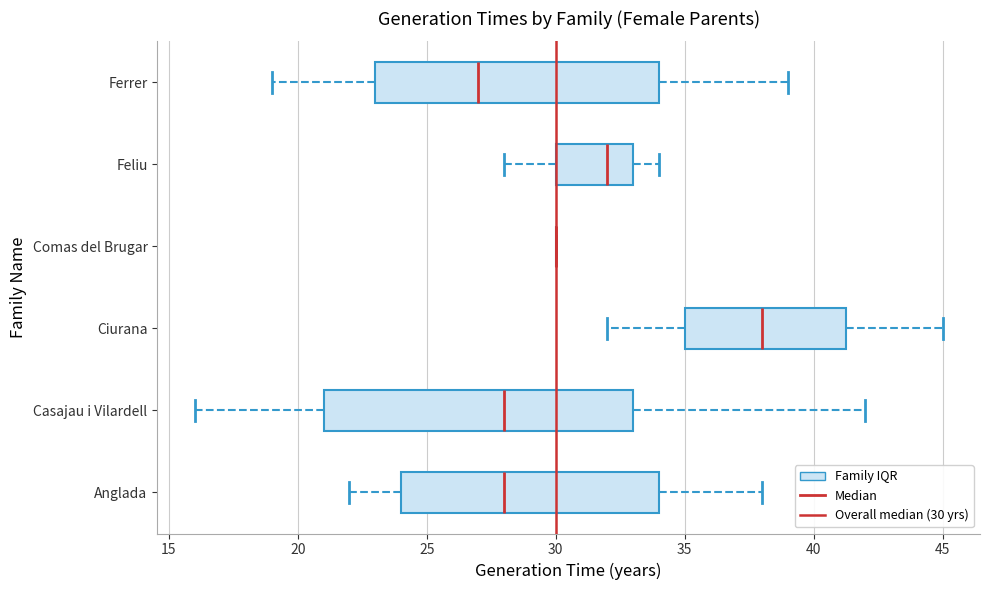

Reading bottom to top, read every box against the x-axis: the position of its median line, the range the box covers, and the ends of its whiskers. The values are not printed on the chart, so give them approximately, as read against the axis.

Anglada: median 28.0, box 24.0 to 34.0, whiskers 22.0 to 38.0
Casajau i Vilardell: median 28.0, box 21.0 to 33.0, whiskers 16.0 to 42.0
Ciurana: median 38.0, box 35.0 to 41.5, whiskers 32.0 to 45.0
Comas del Brugar: box collapsed to a line at 30.0, whiskers 30.0 to 30.0
Feliu: median 32.0, box 30.0 to 33.0, whiskers 28.0 to 34.0
Ferrer: median 27.0, box 23.0 to 34.0, whiskers 19.0 to 39.0